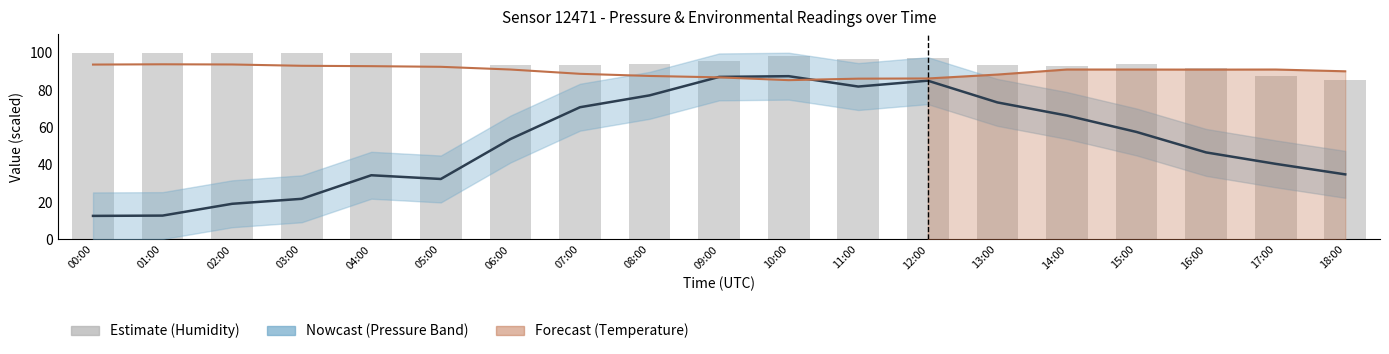

Where is pressure nearest to the value 50?

16:00